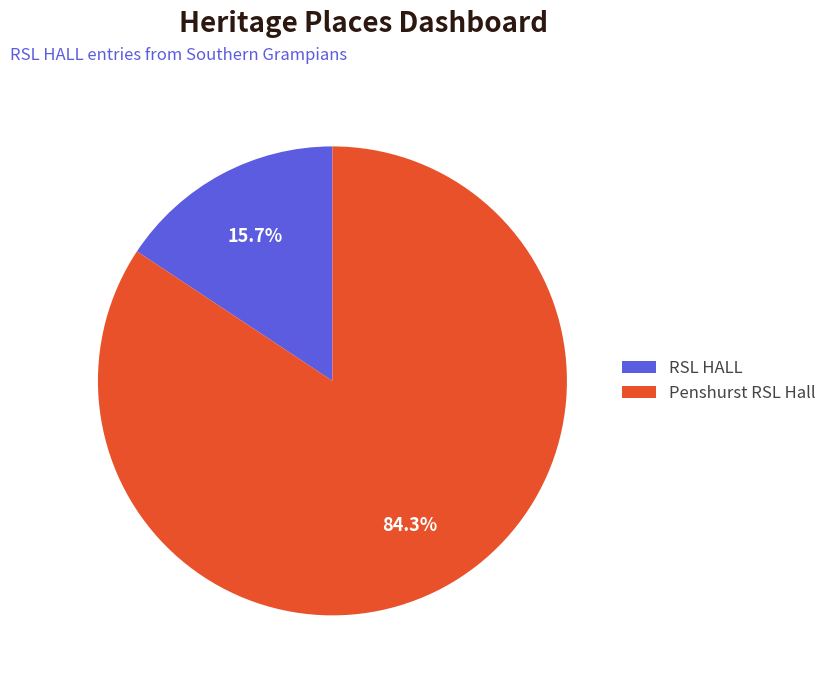

To the nearest percent, what percentage of the pie is Penshurst RSL Hall?

84%